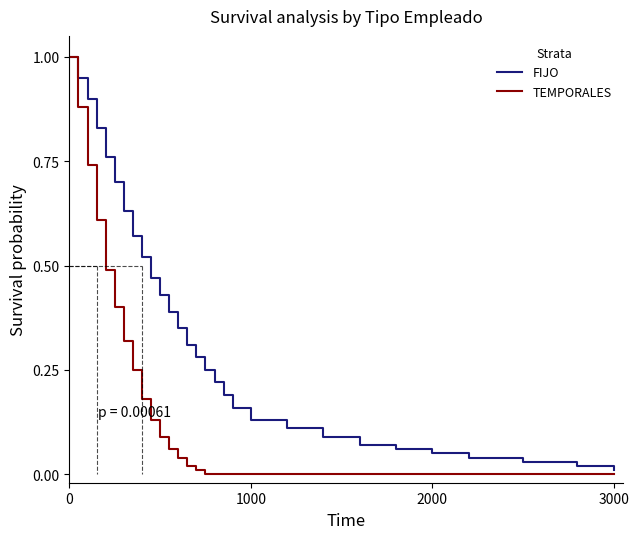

What is the maximum value for TEMPORALES?

1.0